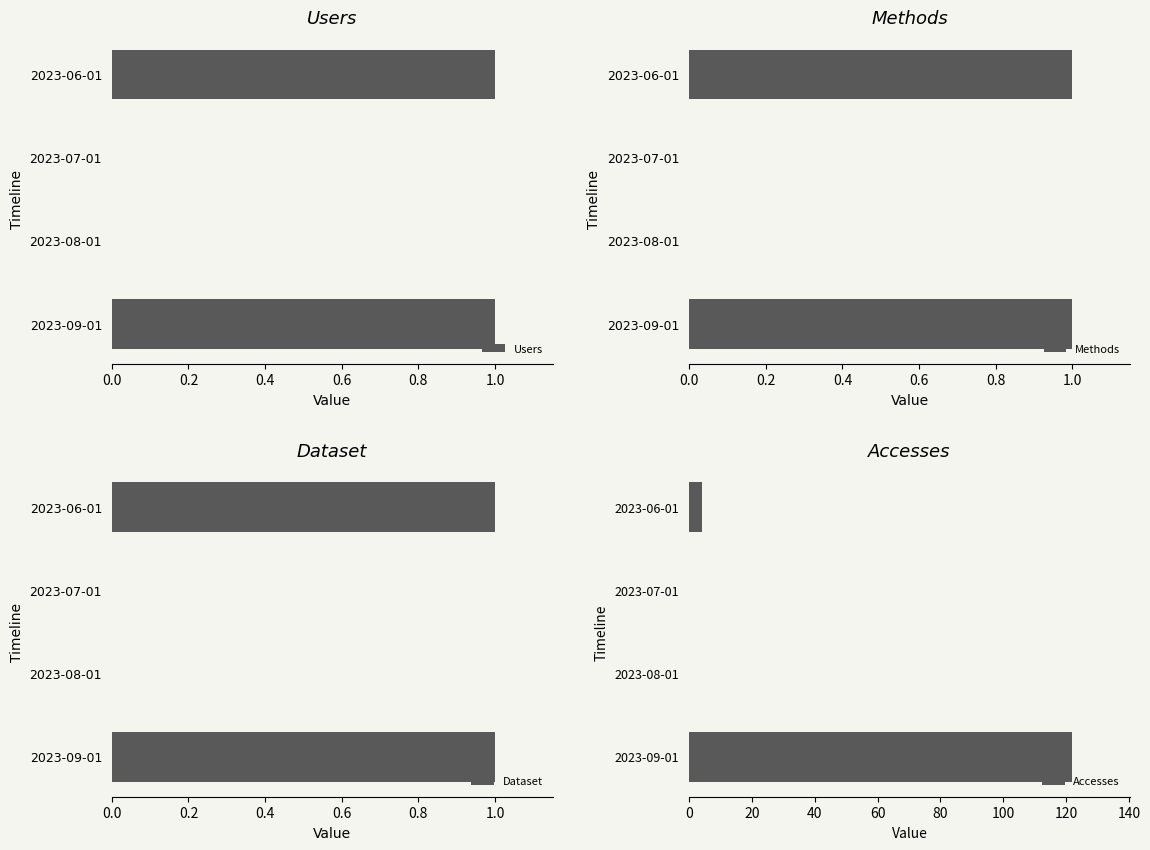

What is the difference between the second highest and second lowest values in the Accesses series?

4